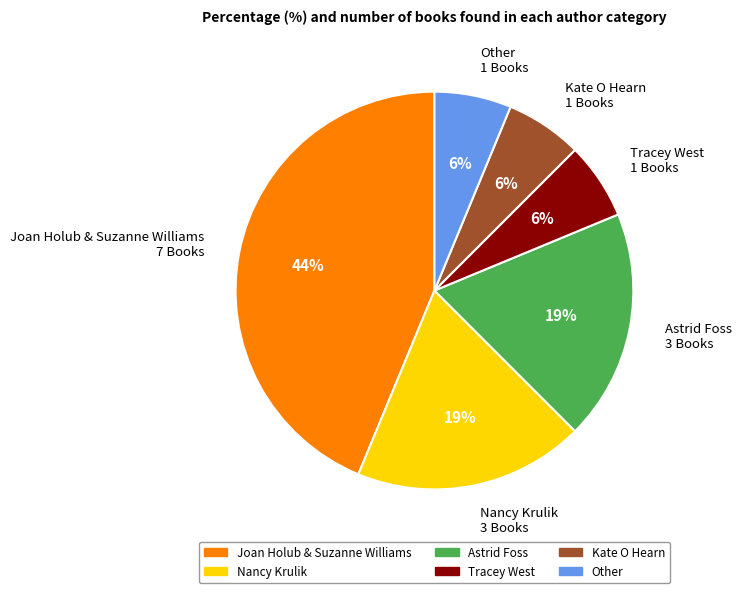

To the nearest percent, what is the combined percentage of Tracey West 1 Books and Nancy Krulik 3 Books?

25%